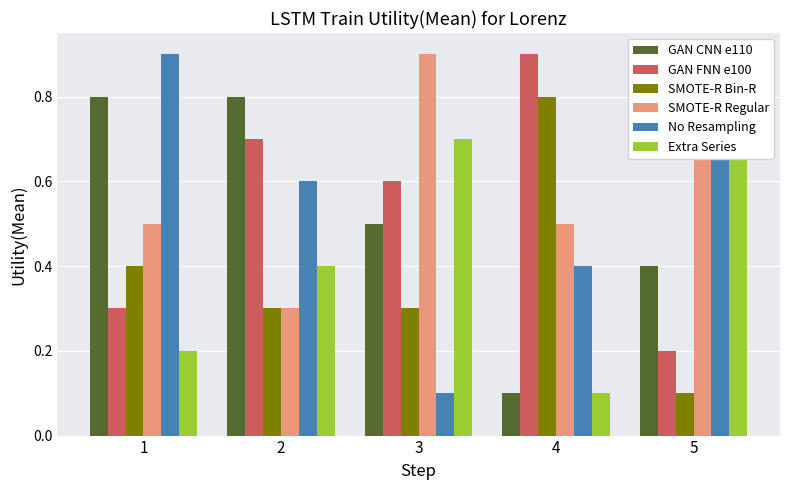

The value of Extra Series at 1 is 0.2. True or false?

True